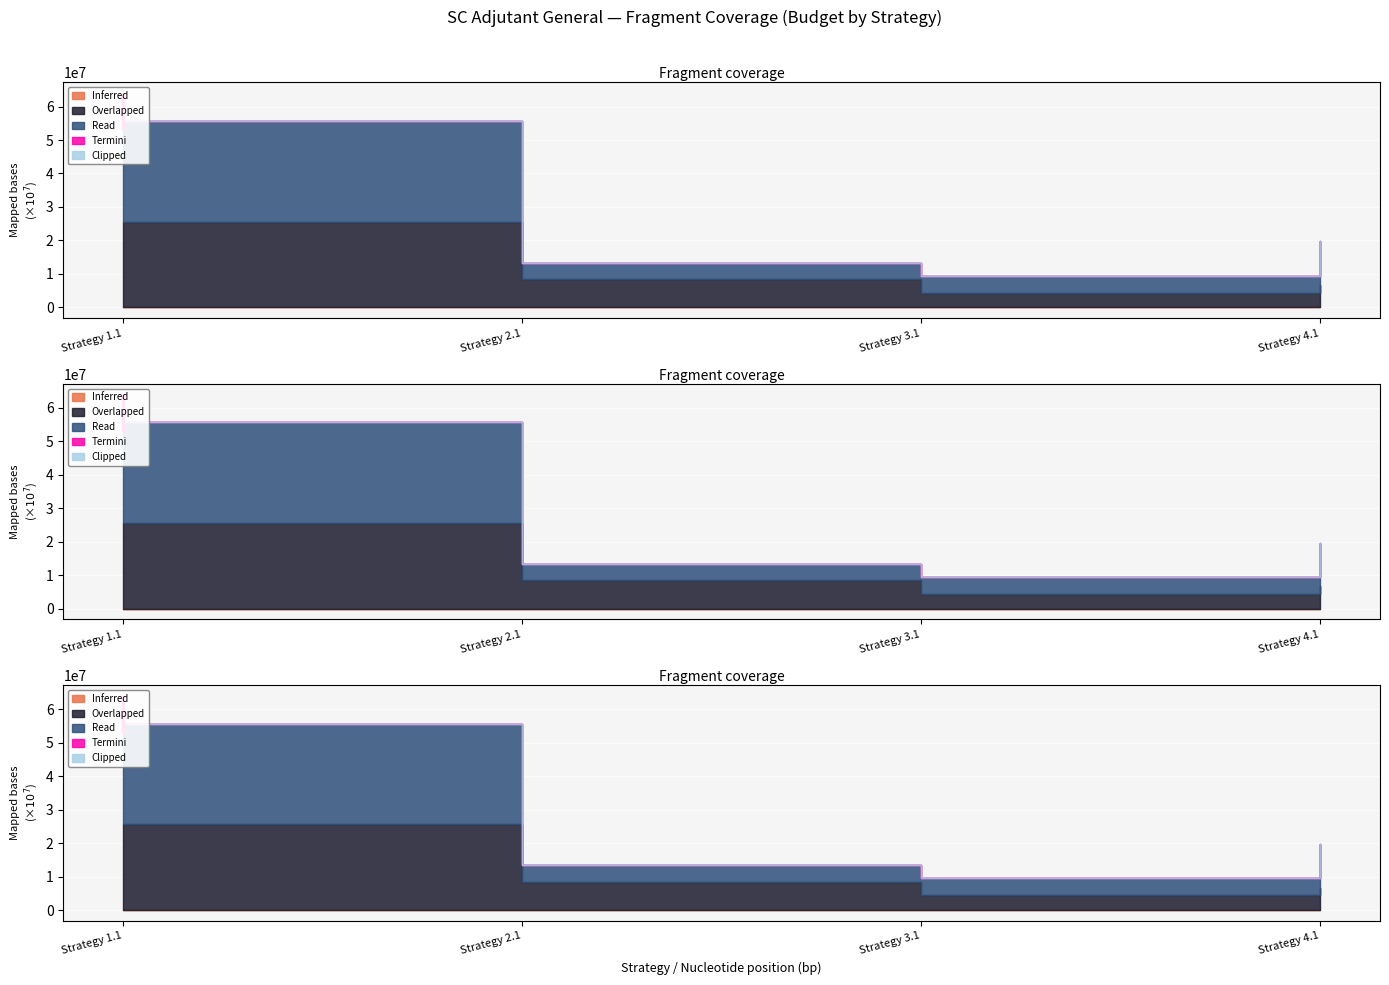

True or false: Termini has more than 1 points higher than both neighbors.

False